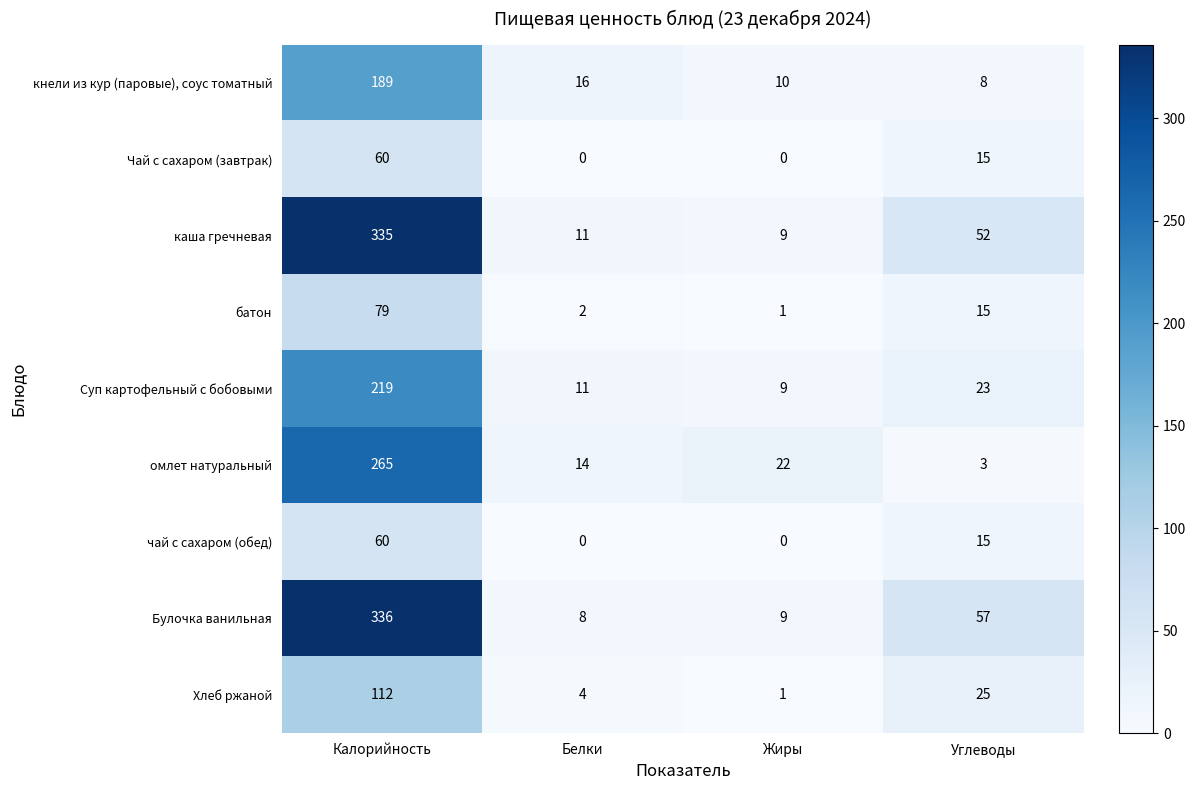

What is the difference between the highest and lowest values at Углеводы?

54